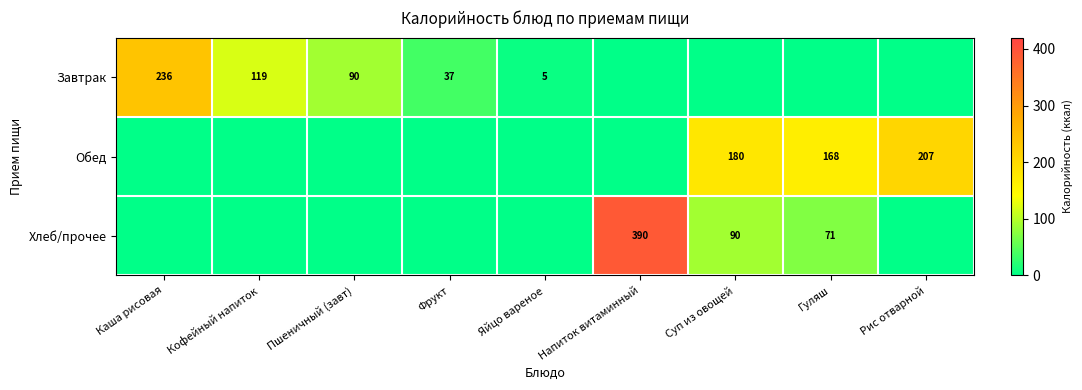

What is the difference between the Завтрак values at Каша рисовая and Кофейный напиток?

117